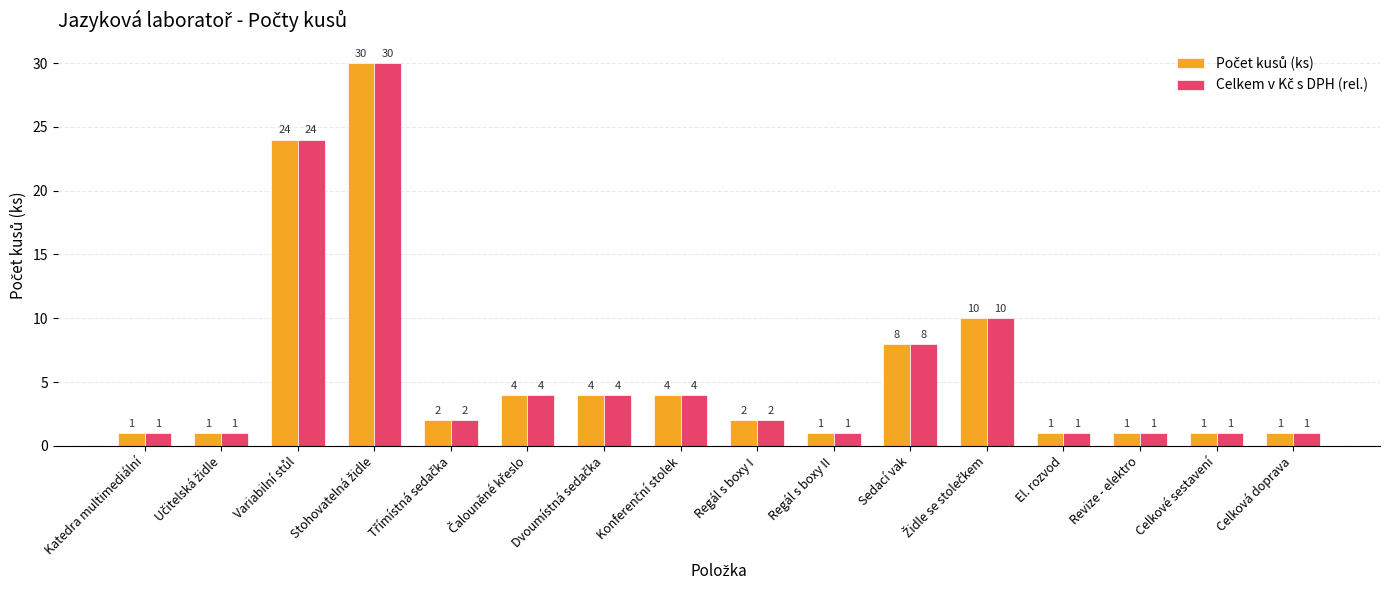

How many groups of bars are there?

16